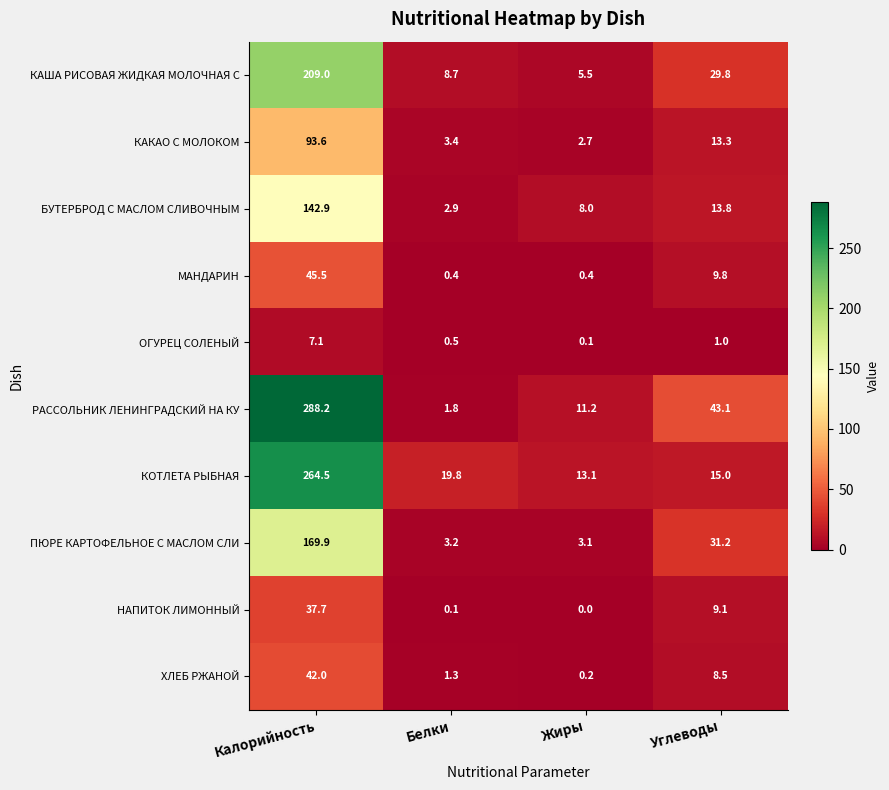

At which category does the chart reach its peak across all series?

Калорийность